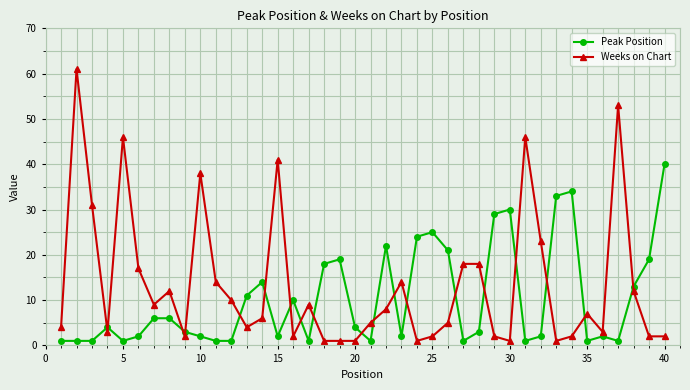

True or false: Peak Position has more than 1 interior local peaks.

True